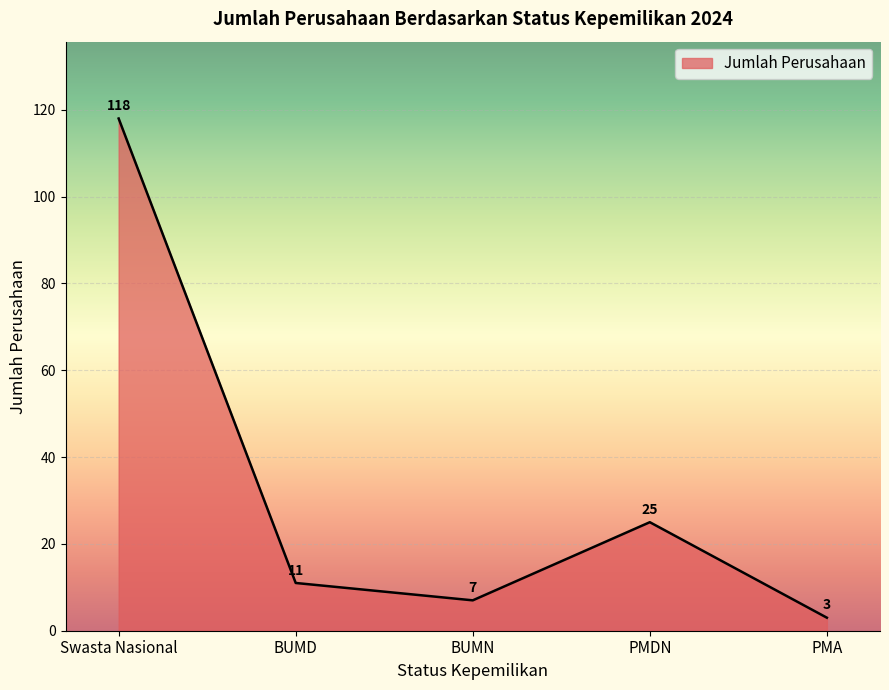

True or false: the data has more than 1 interior local peaks.

False